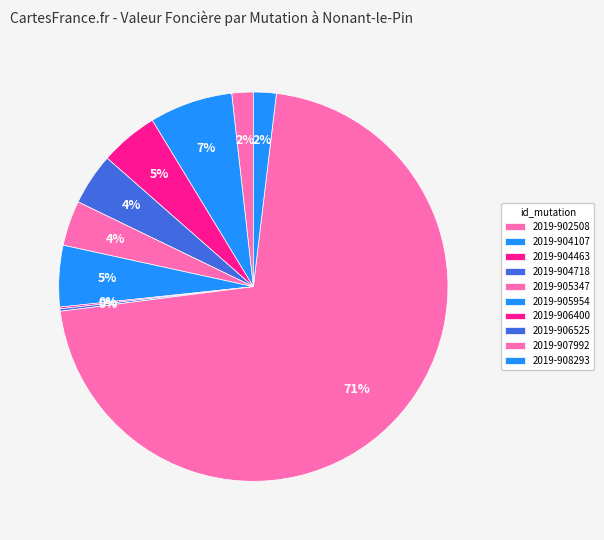

Count the number of slices in the pie.

10